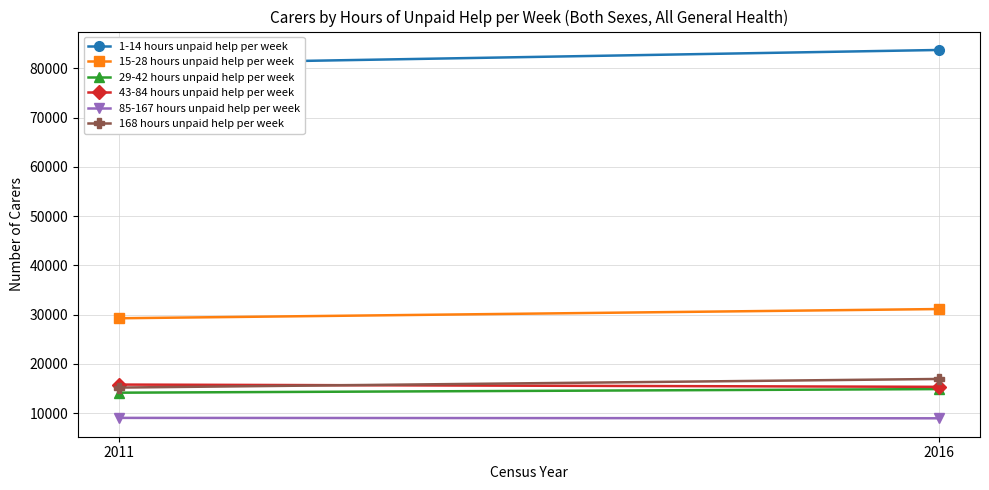

Which series has the widest spread of values?

1-14 hours unpaid help per week